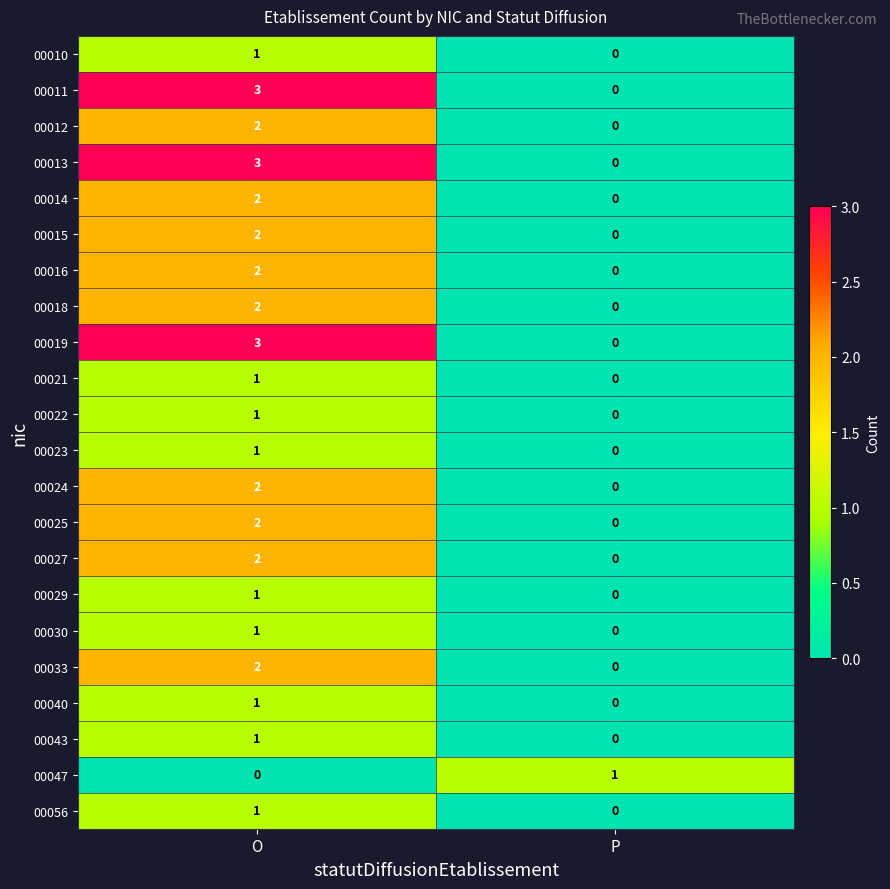

What is the difference between the highest and lowest values at O?

3